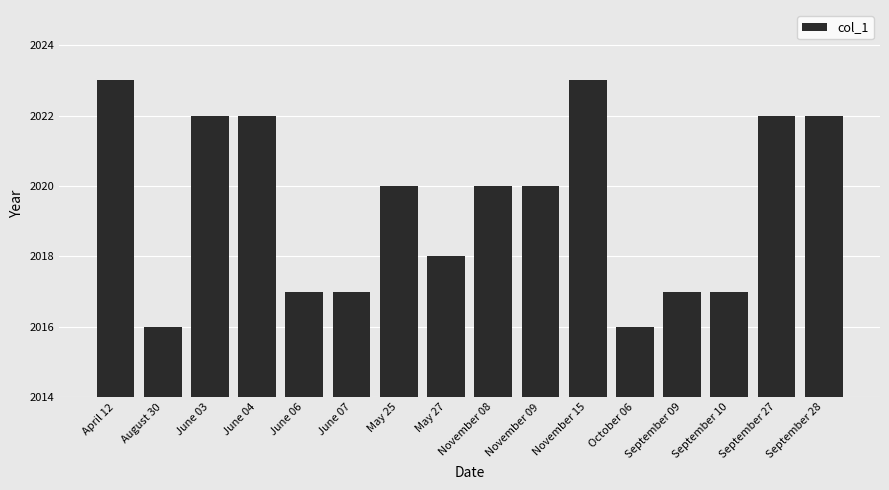

What is the label of the 16th bar from the left?

September 28